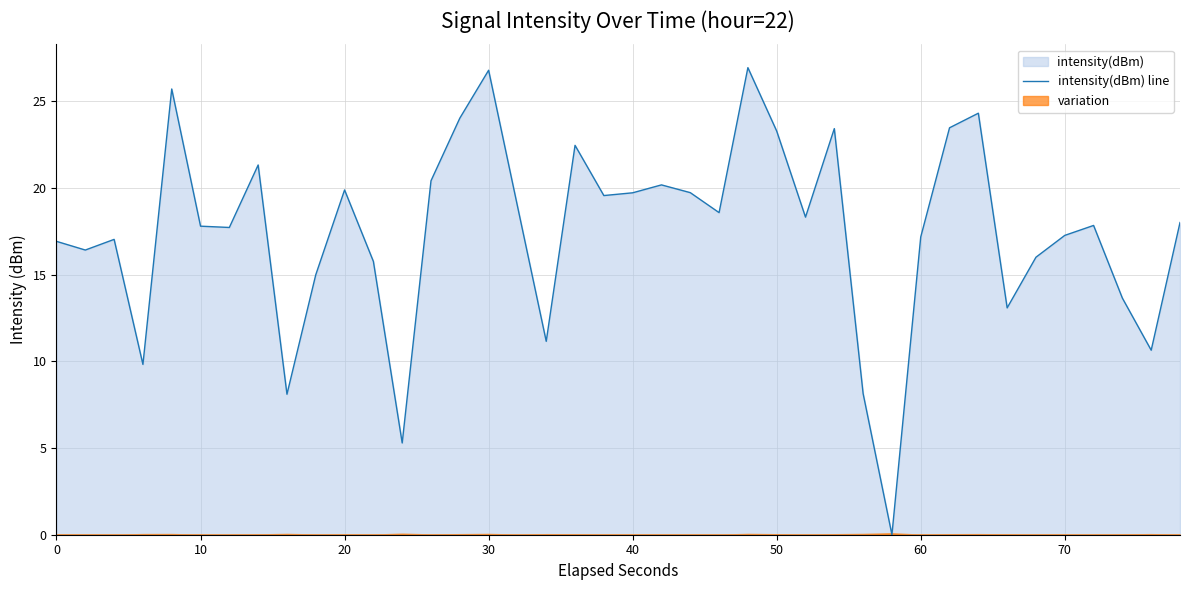

What is the value of the 19th point from the left?

22.5